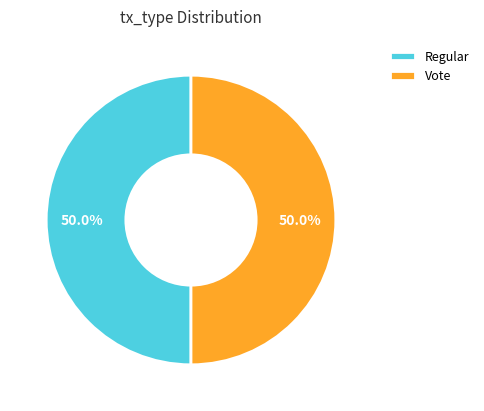

How much of the chart is everything except Vote?

50.0%